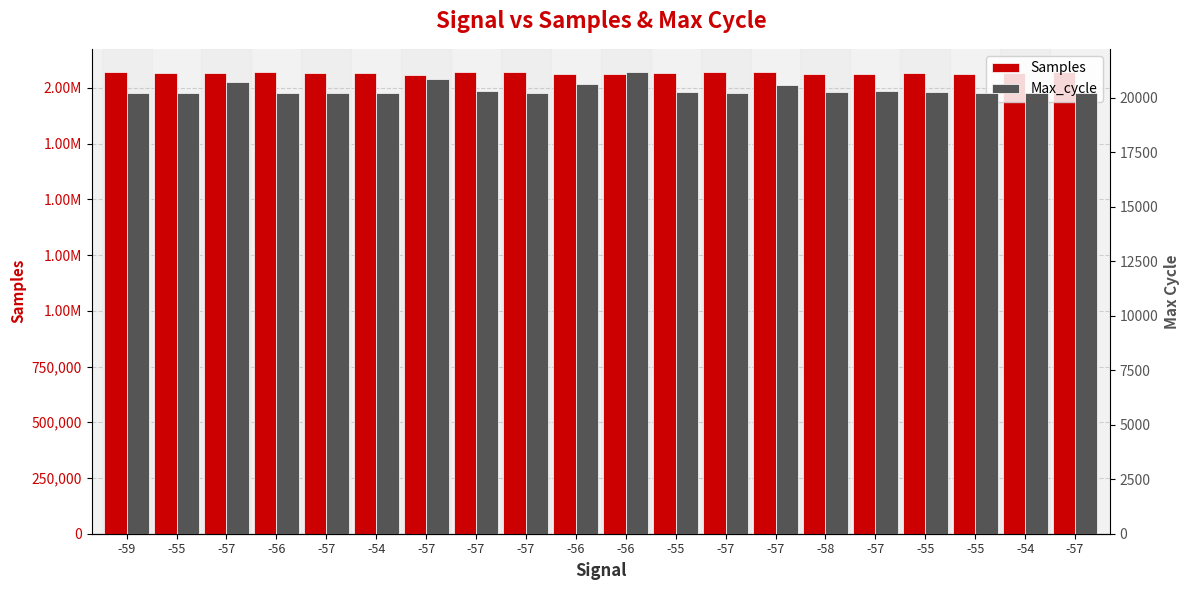

At which category is the sum across all series the highest?

-57